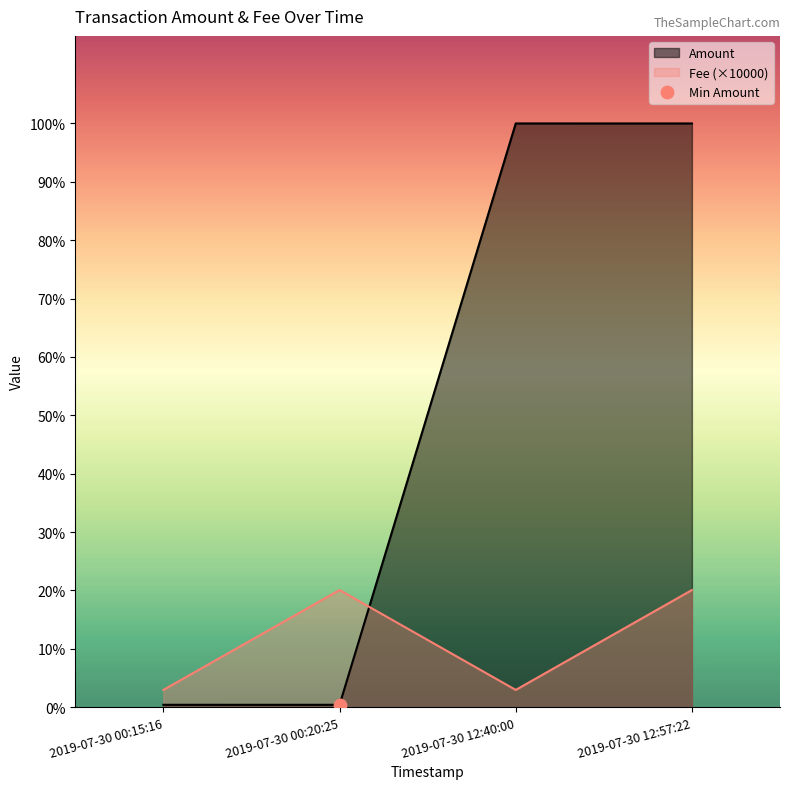

Which series has the widest spread of Y values?

Amount